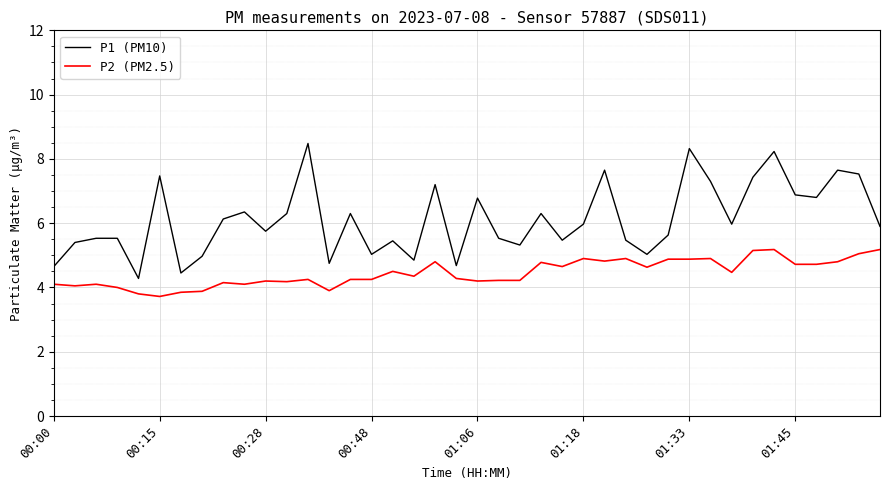

What is the lowest value of the P2 (PM2.5) series?

3.7